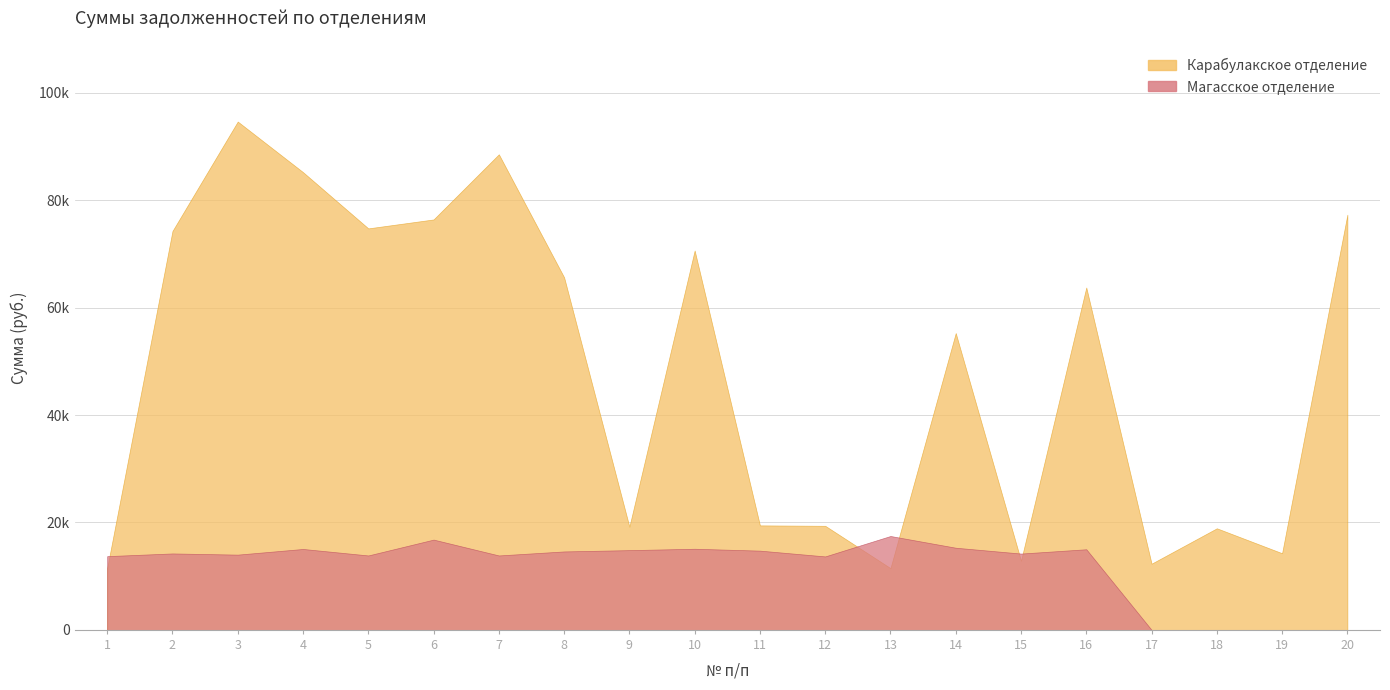

What is the difference between the Карабулакское отделение values at 16 and 9?

44559.3